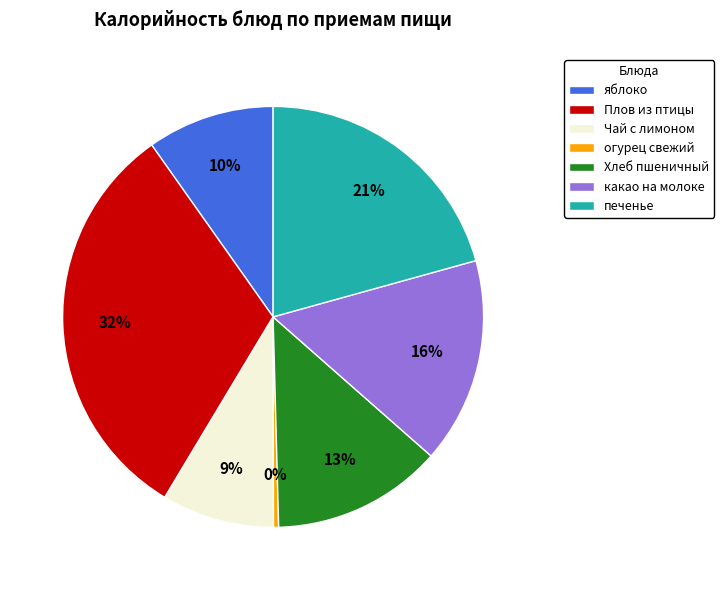

What is the largest slice in the pie chart?

Плов из птицы